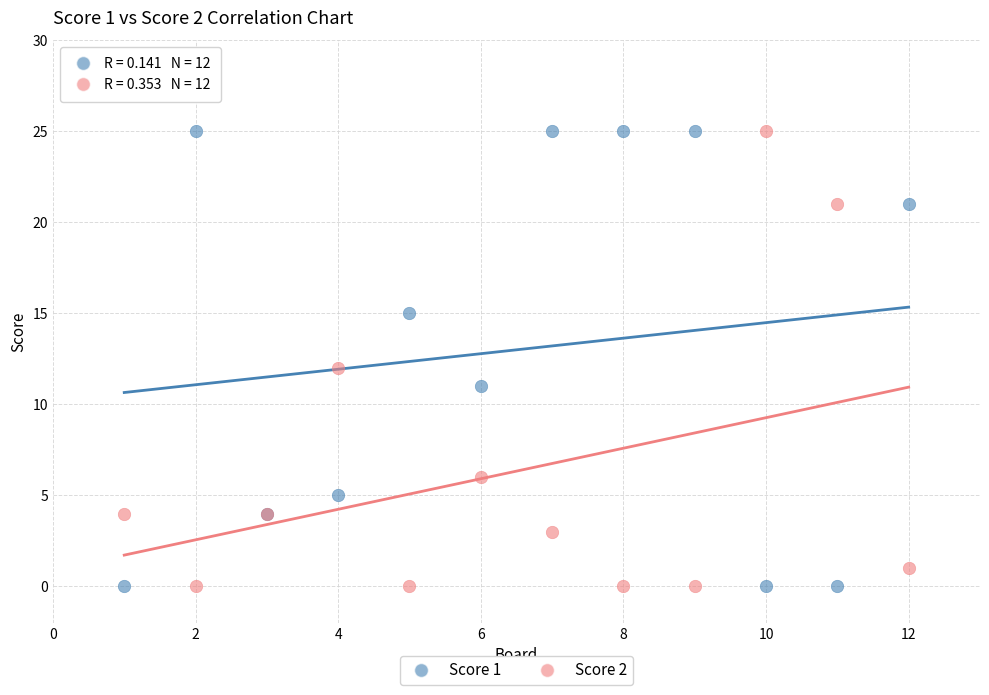

What is the X range (max minus min) for the scatter plot?

11